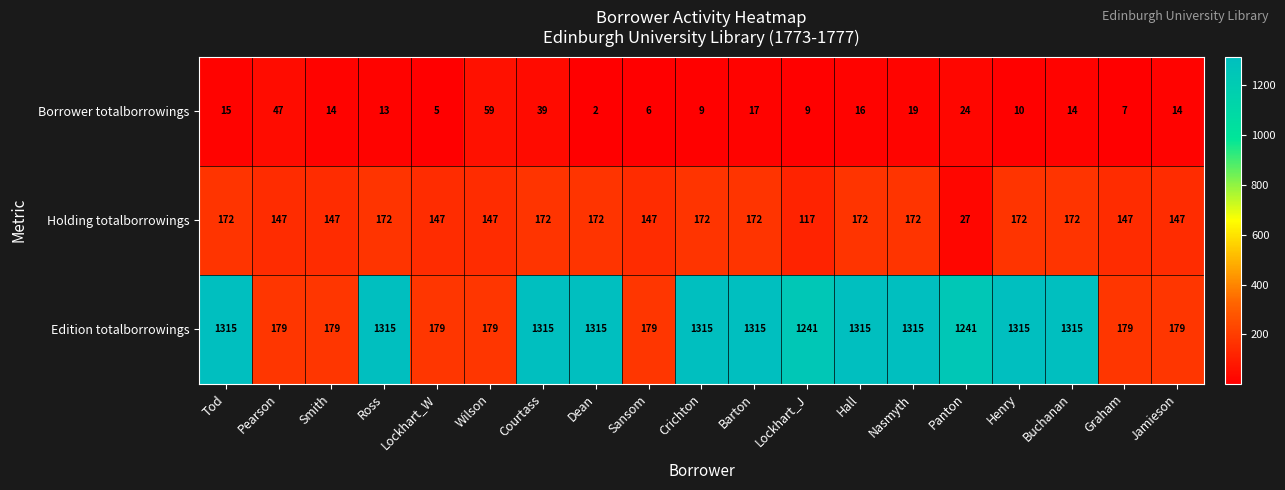

Which series has the largest total across all categories?

Edition totalborrowings